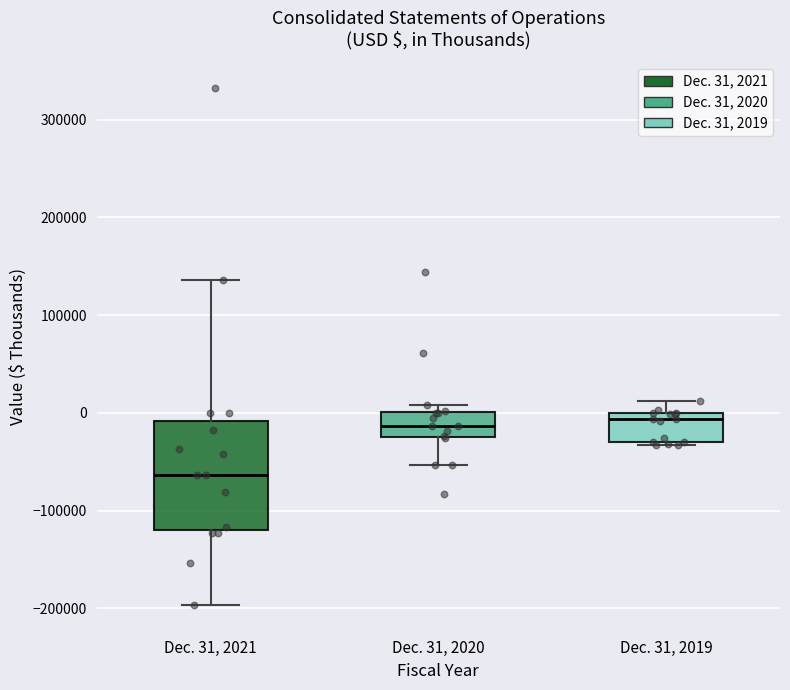

Comparing the boxes themselves (not the whiskers), which one is the tallest?

Dec. 31, 2021